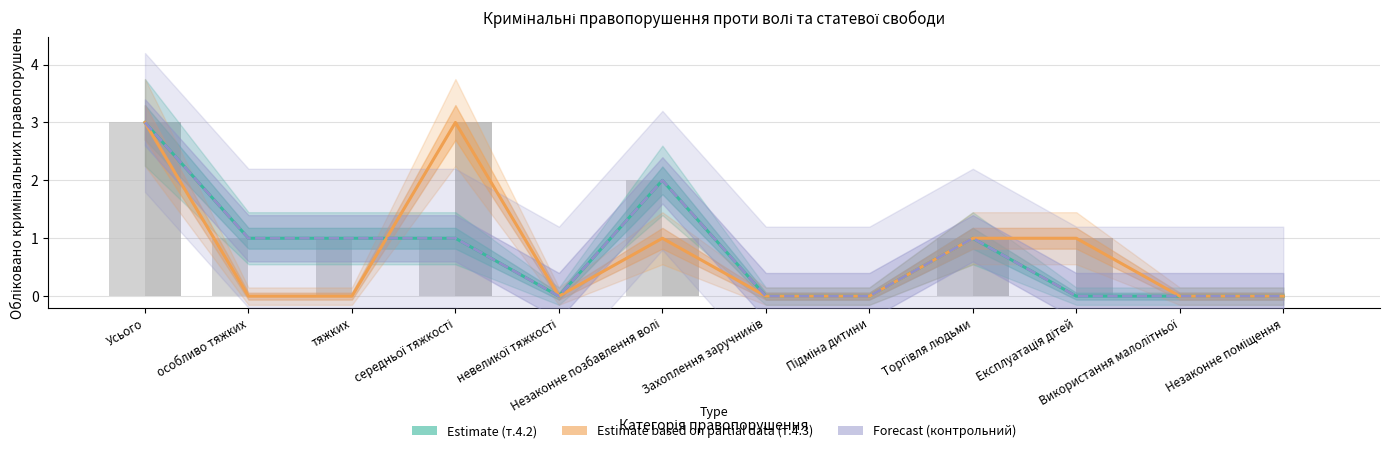

What is the sum of the Обліковано (т.4.2) values at Усього and Торгівля людьми?

4